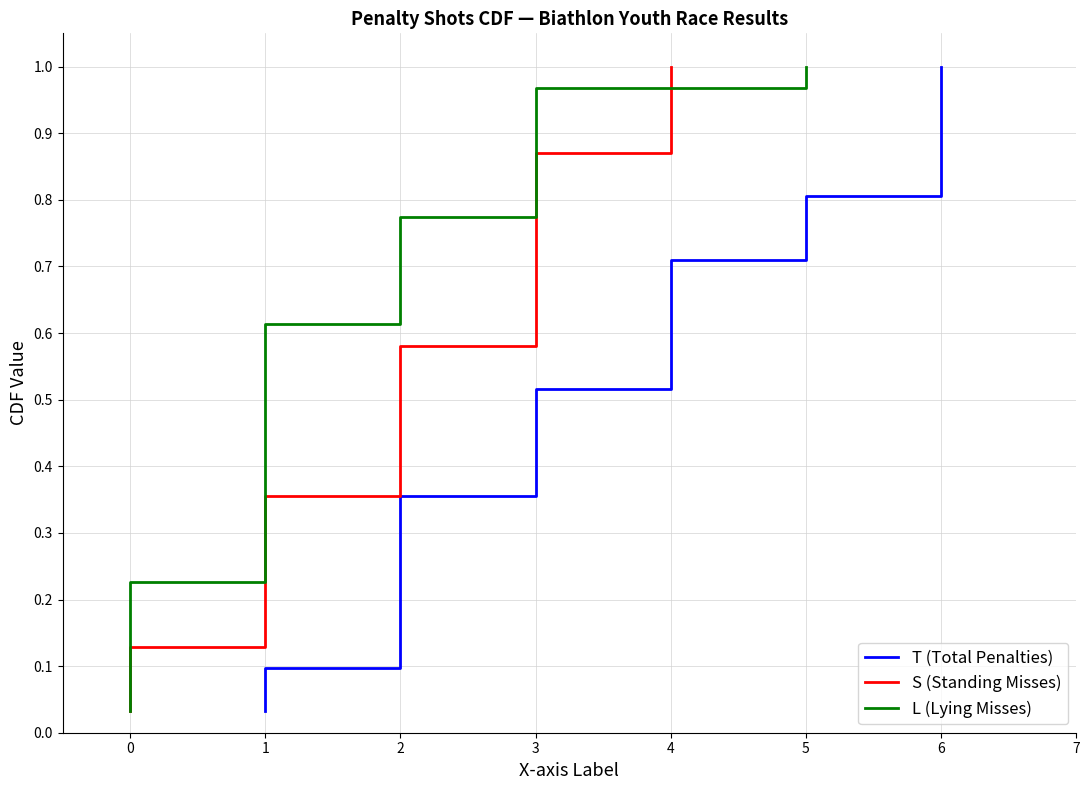

At 11, list the series in order from largest to smallest.

T (Total Penalties), S (Standing Misses), L (Lying Misses)